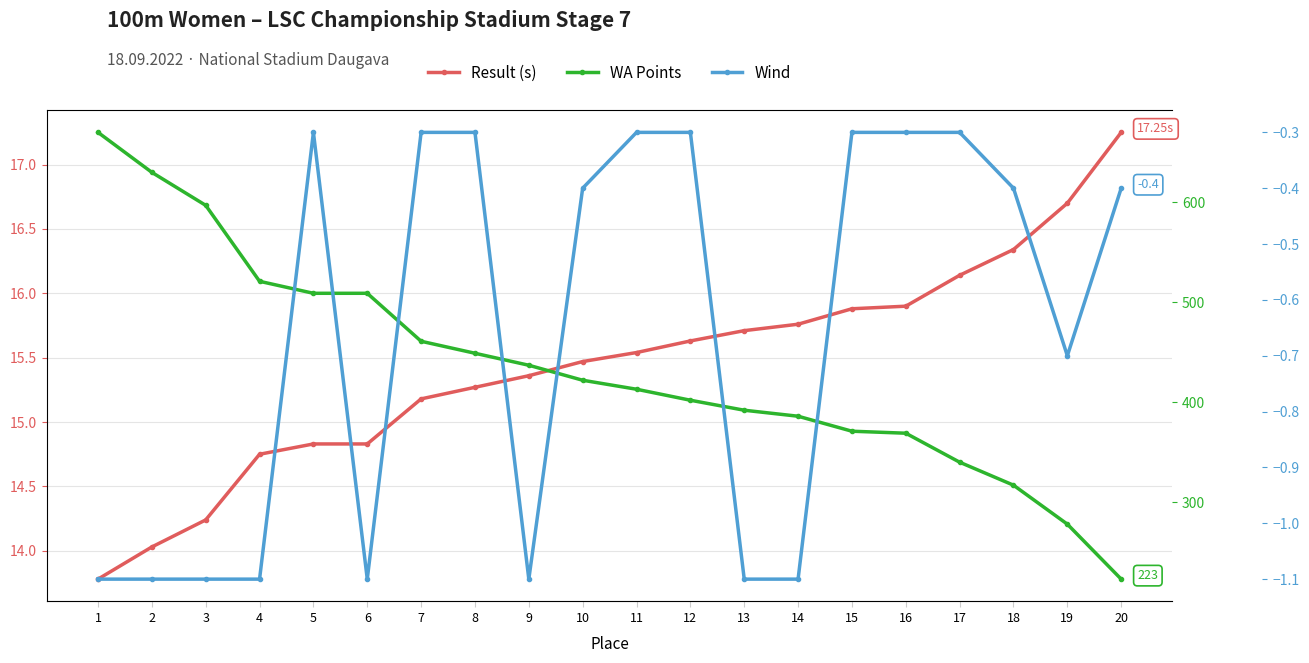

What is the spread (max minus min) of values at 7?

461.3